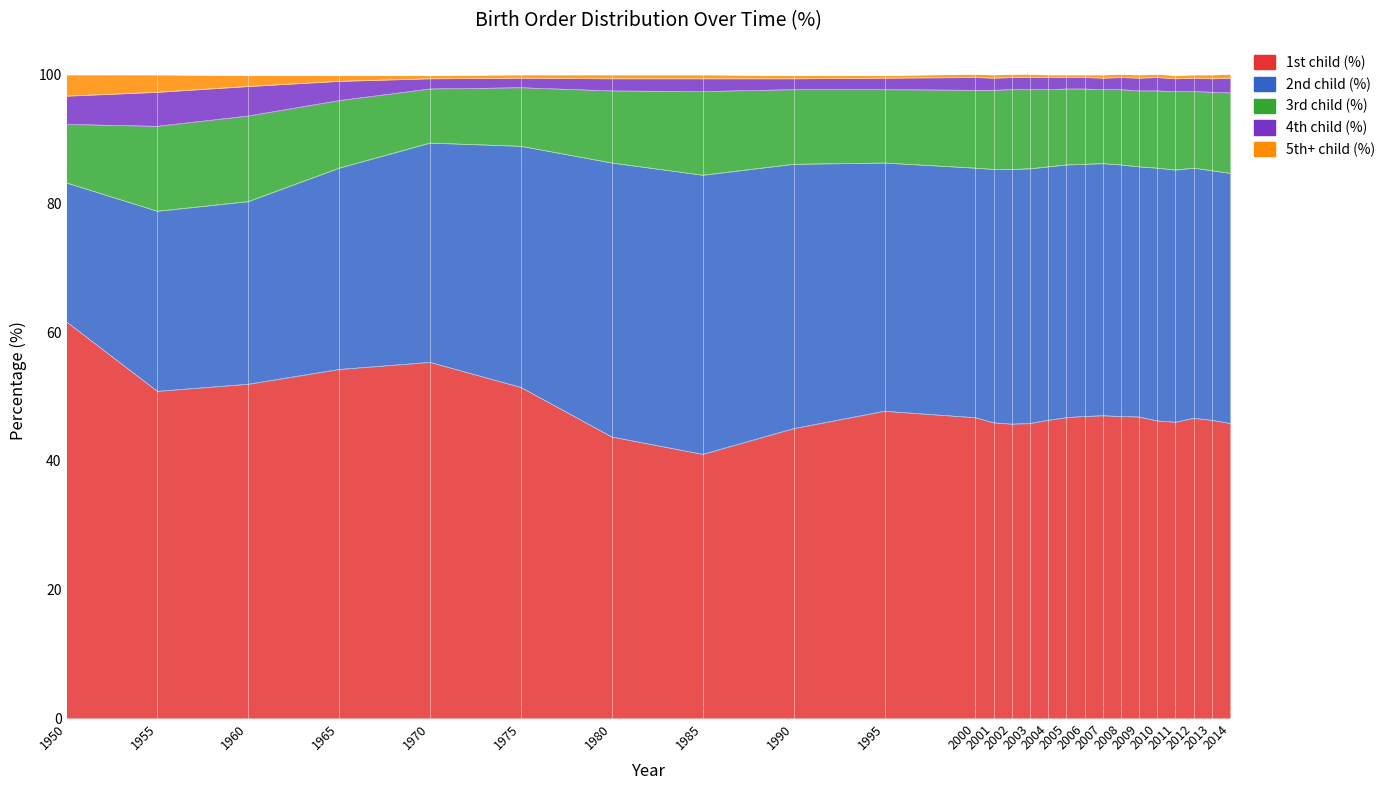

What is the difference between the maximum and minimum values in the 5th+ child (%) series?

2.9